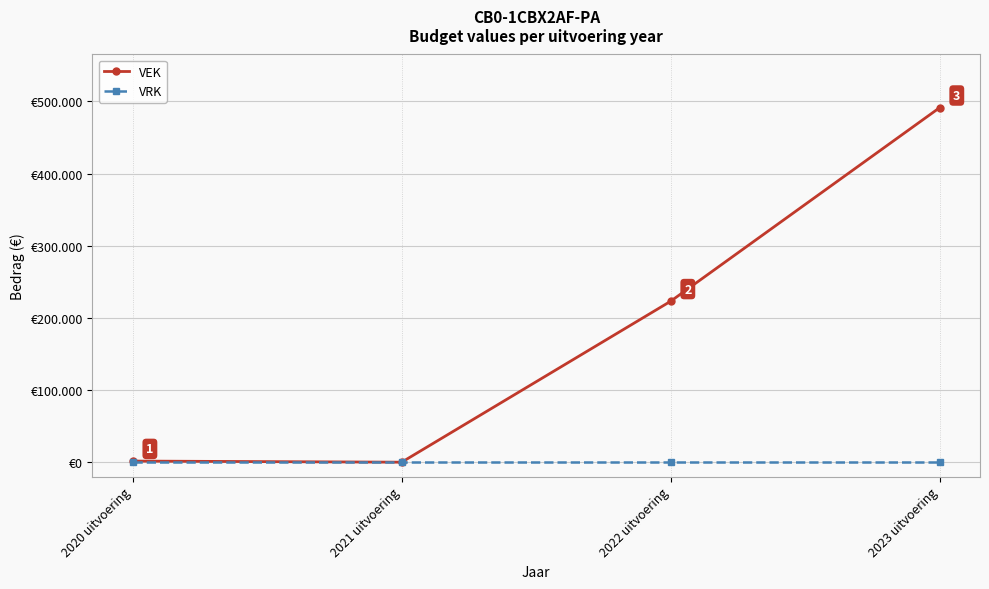

Is the value of VEK at 2023 uitvoering greater than the value of VRK at 2022 uitvoering?

Yes